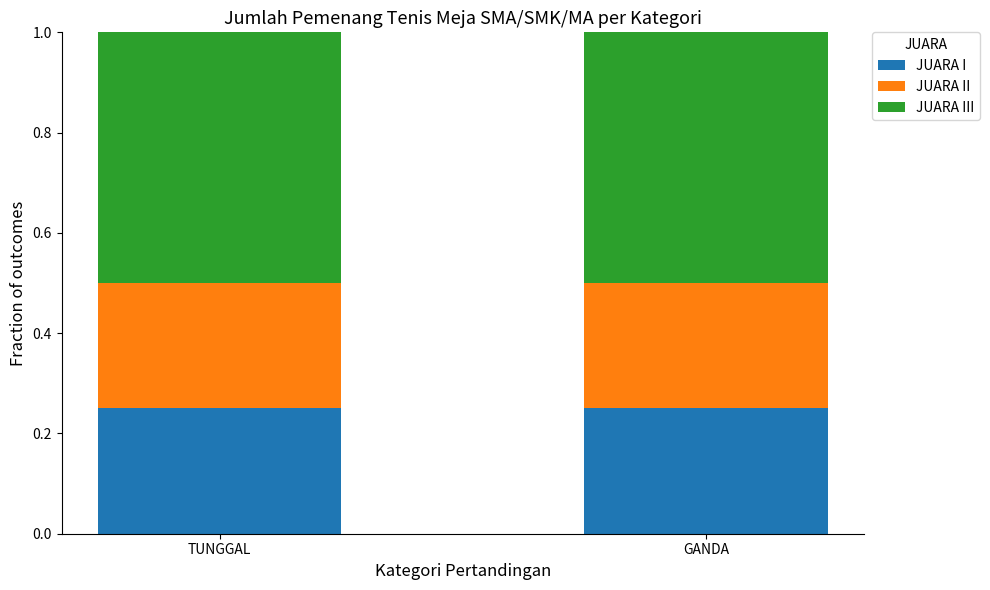

Is it true that JUARA I equals 0.1 at GANDA?

False